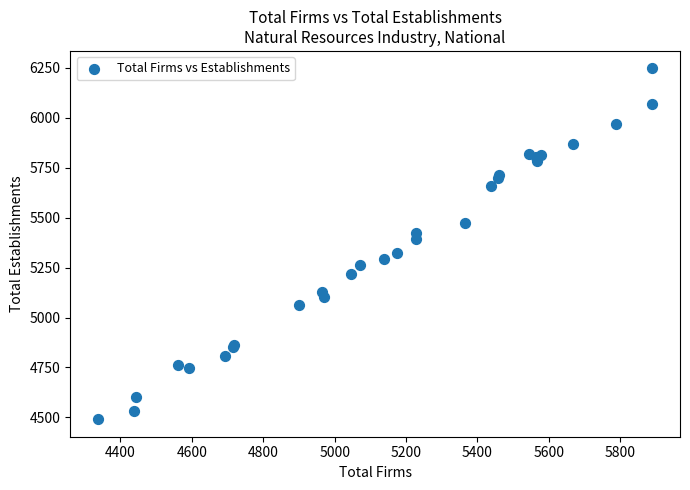

What Y value in the scatter plot is closest to 5369?

5393